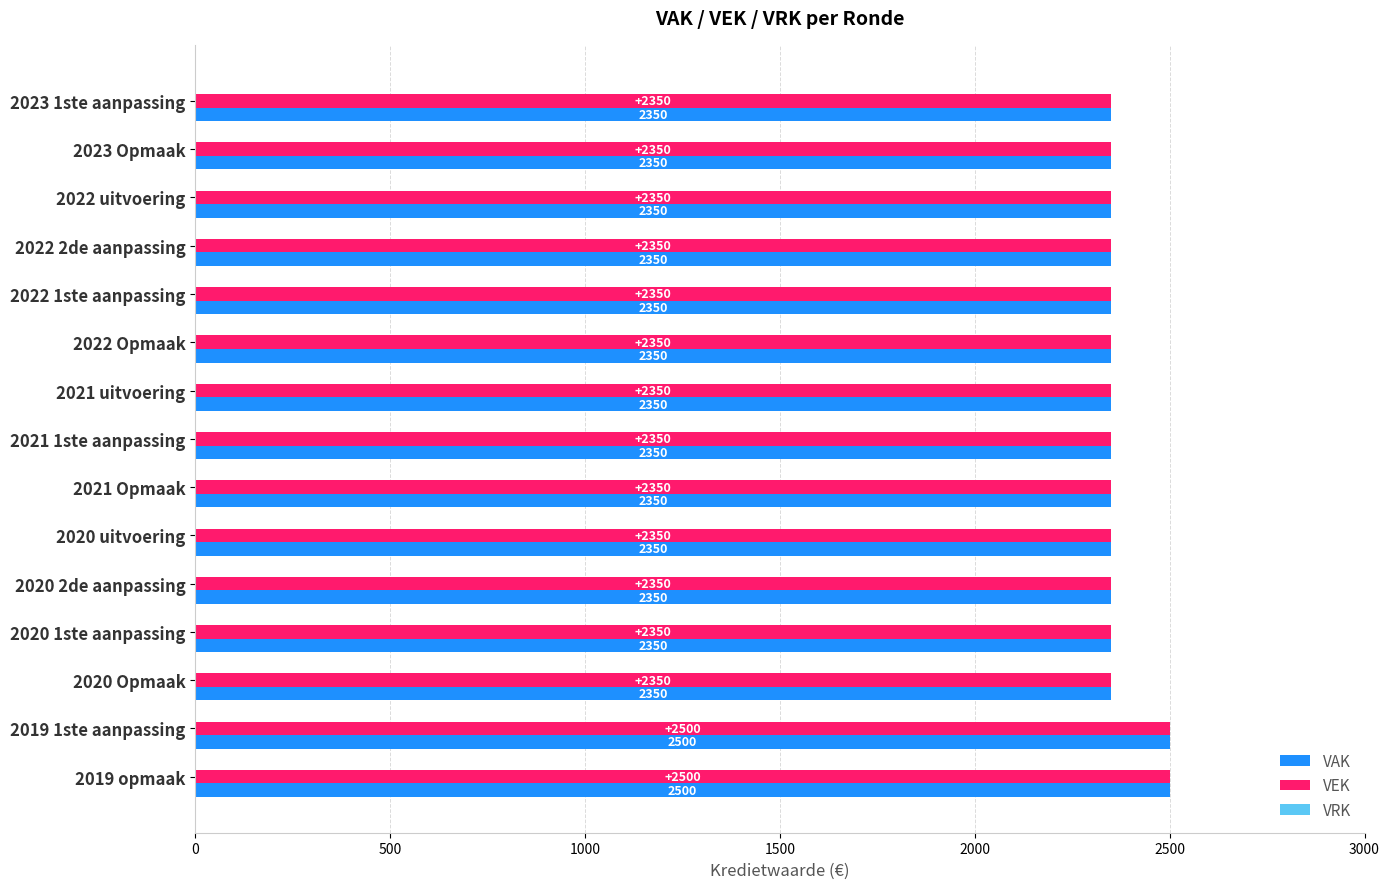

What is the approximate value of VEK at 2020 2de aanpassing?

2350